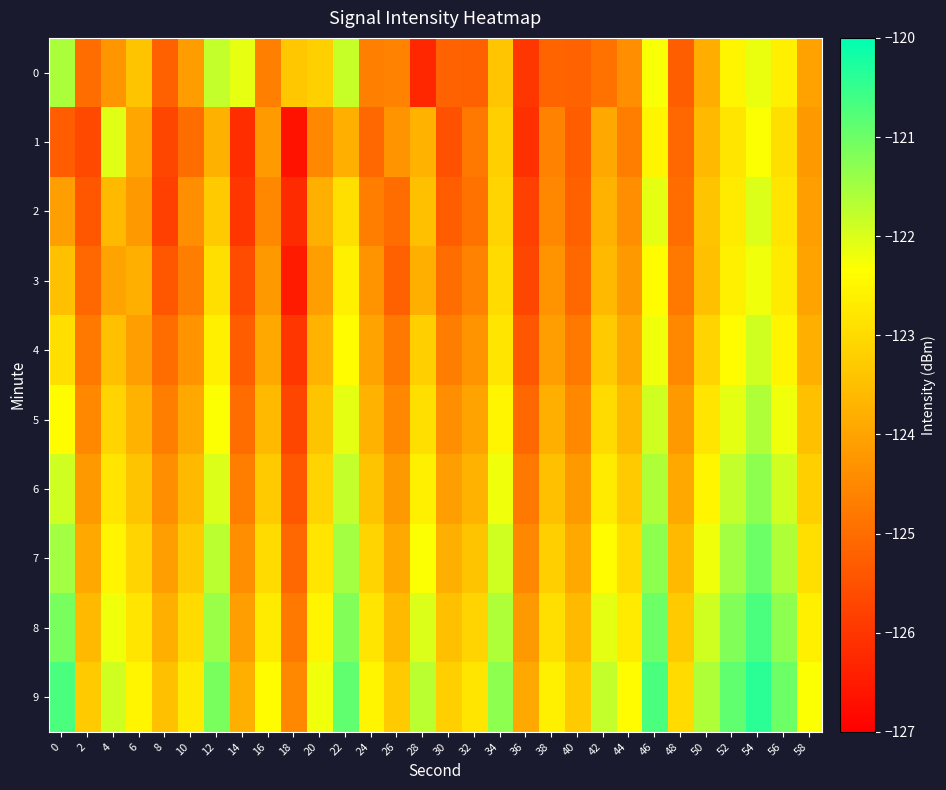

Which has a higher value, 52 or 28?

52